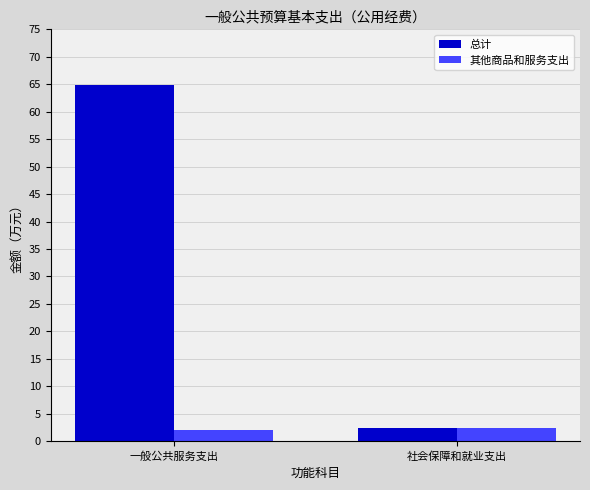

How many values in the 总计 series exceed 64?

1